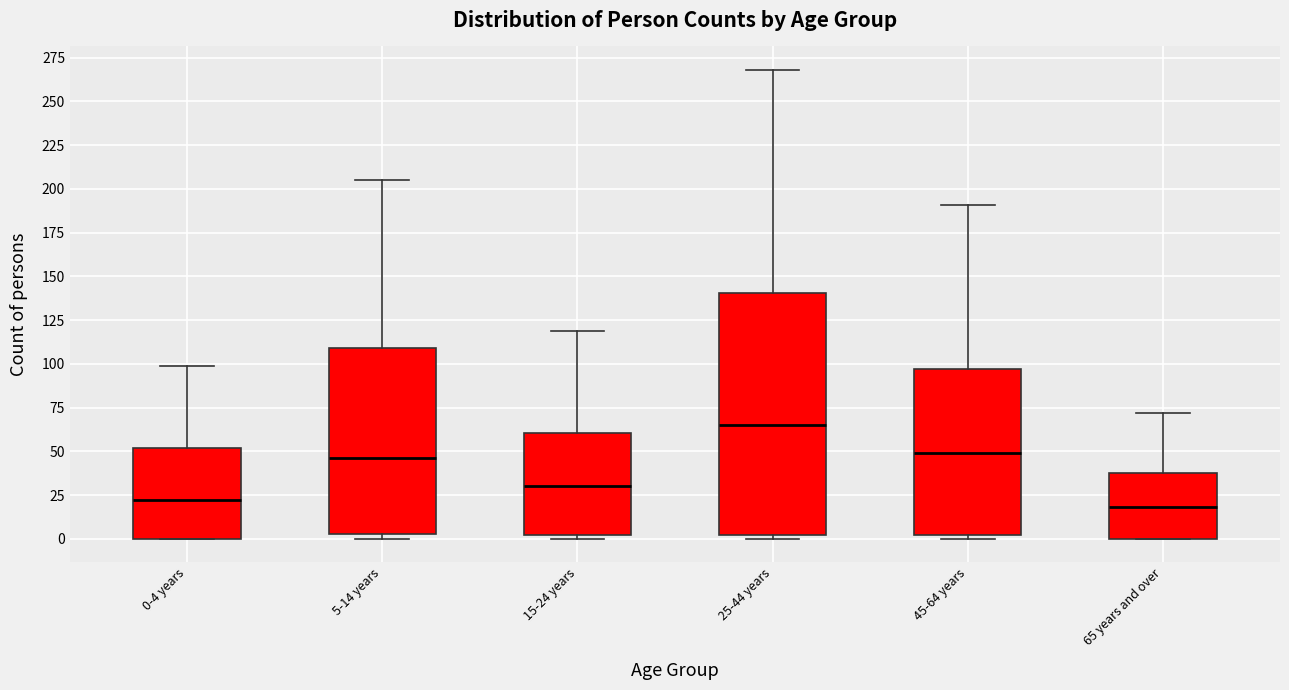

Comparing the boxes themselves (not the whiskers), which one is the tallest?

25-44 years